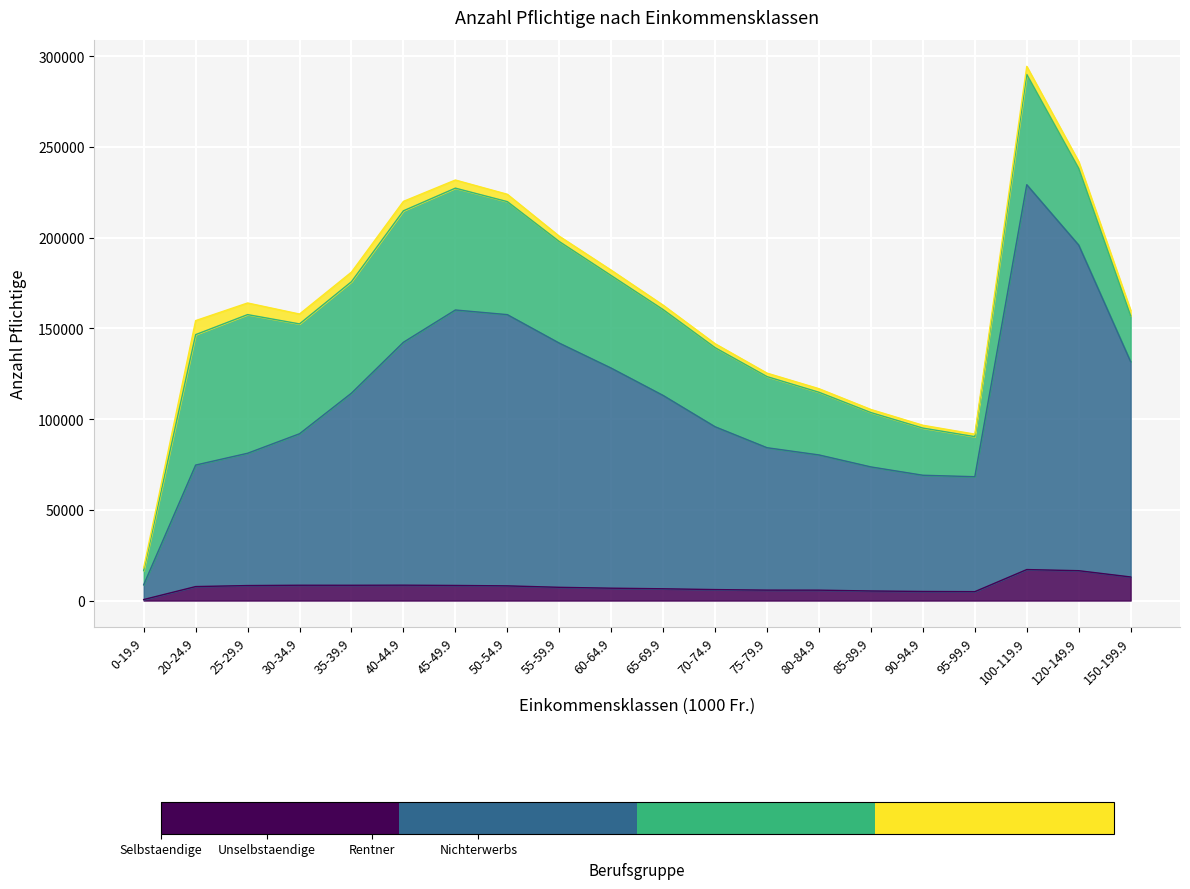

What is the label of the 14th point from the right?

45-49.9